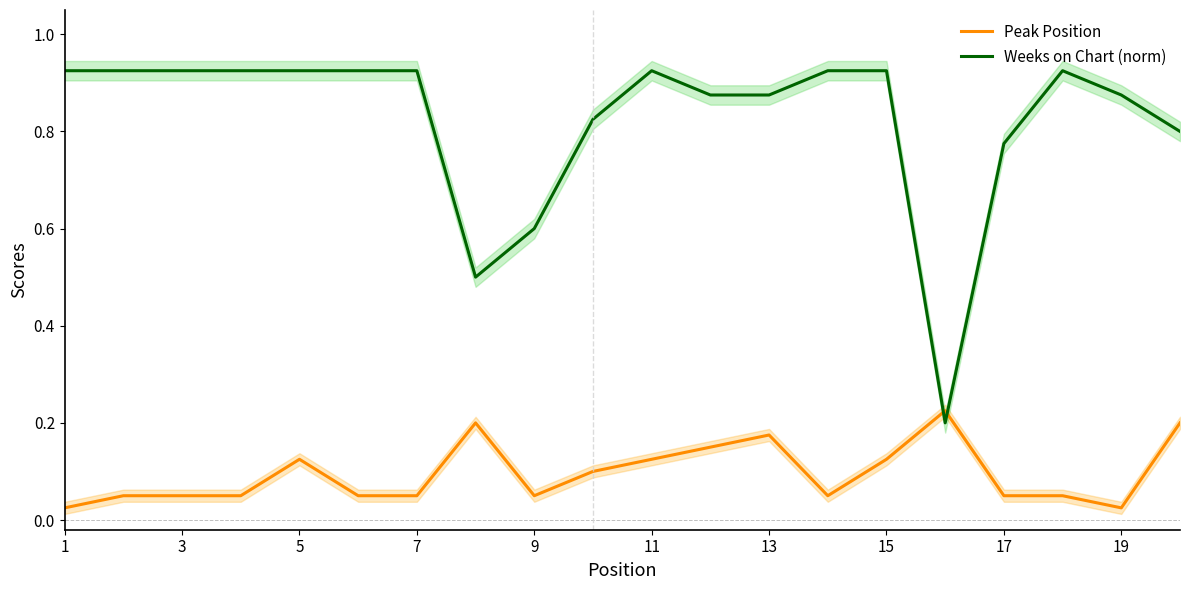

What is the value of the Weeks on Chart (norm) point at the 15th from the left?

0.9